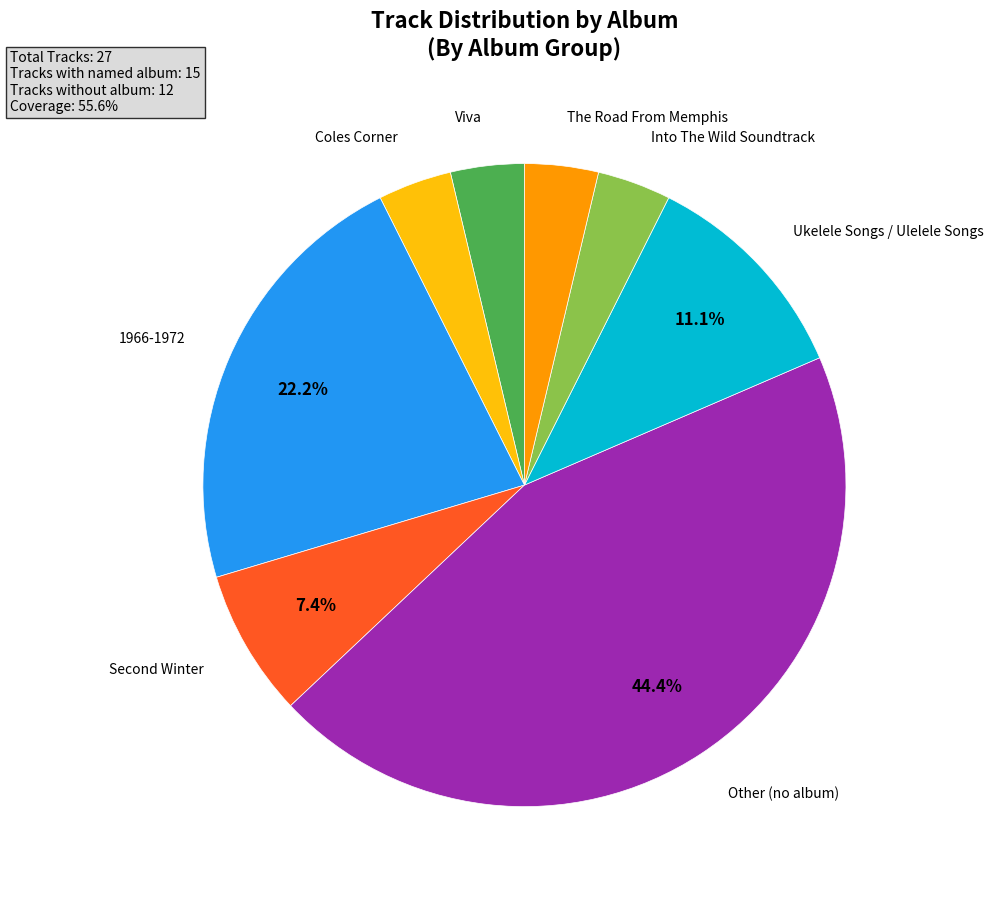

Is there any slice that represents more than half of the pie?

No